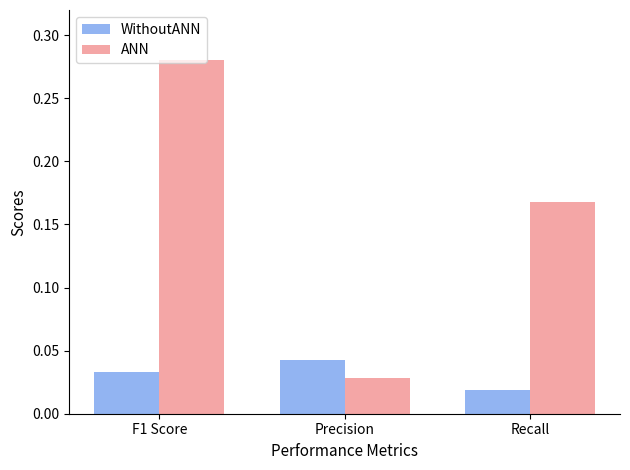

Count the number of categories in the chart.

3